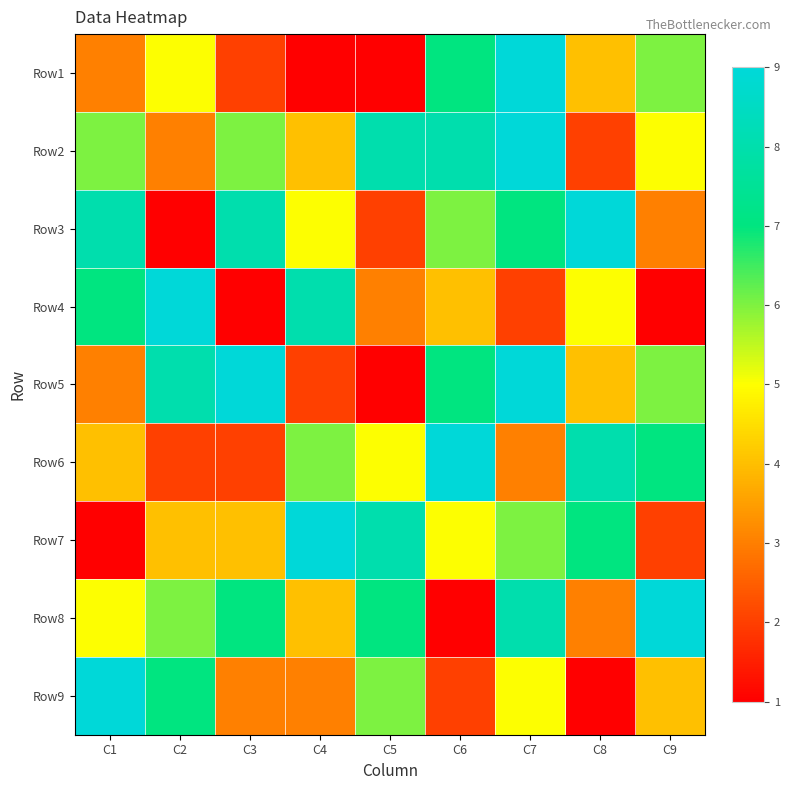

What is the spread (max minus min) of values at C4?

8